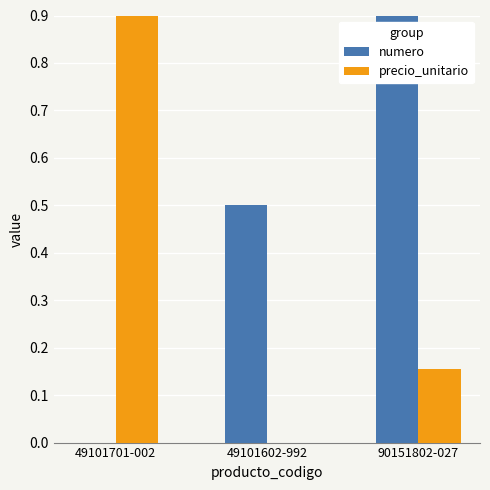

What is the label of the 2nd bar from the left?

49101602-992